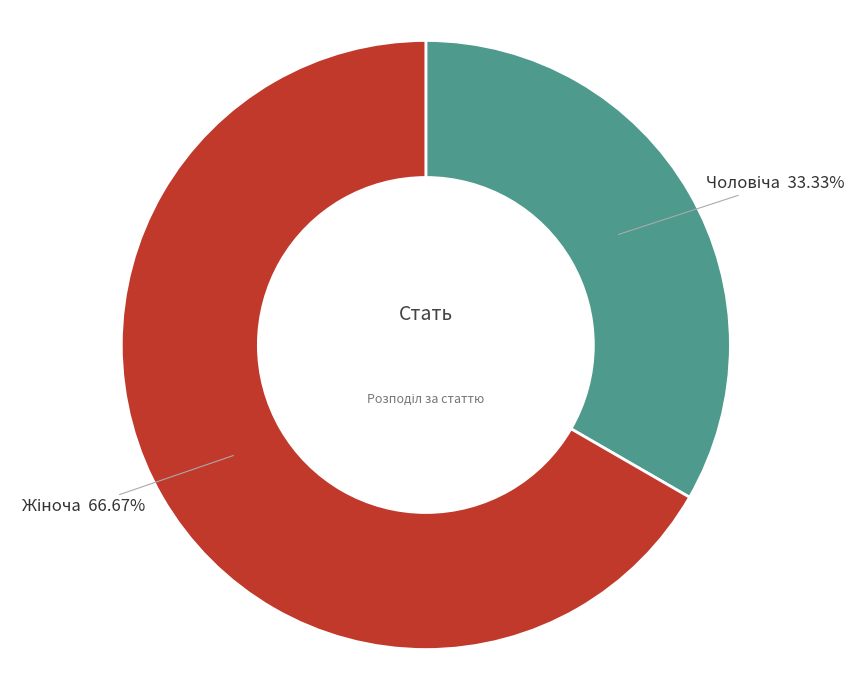

Is there any slice that represents more than half of the pie?

Yes